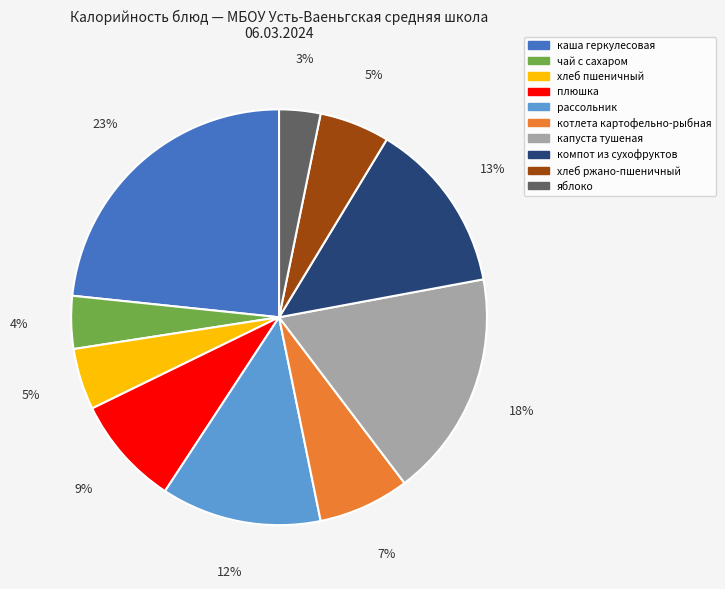

Combined, do яблоко and капуста тушеная account for over 50%?

No